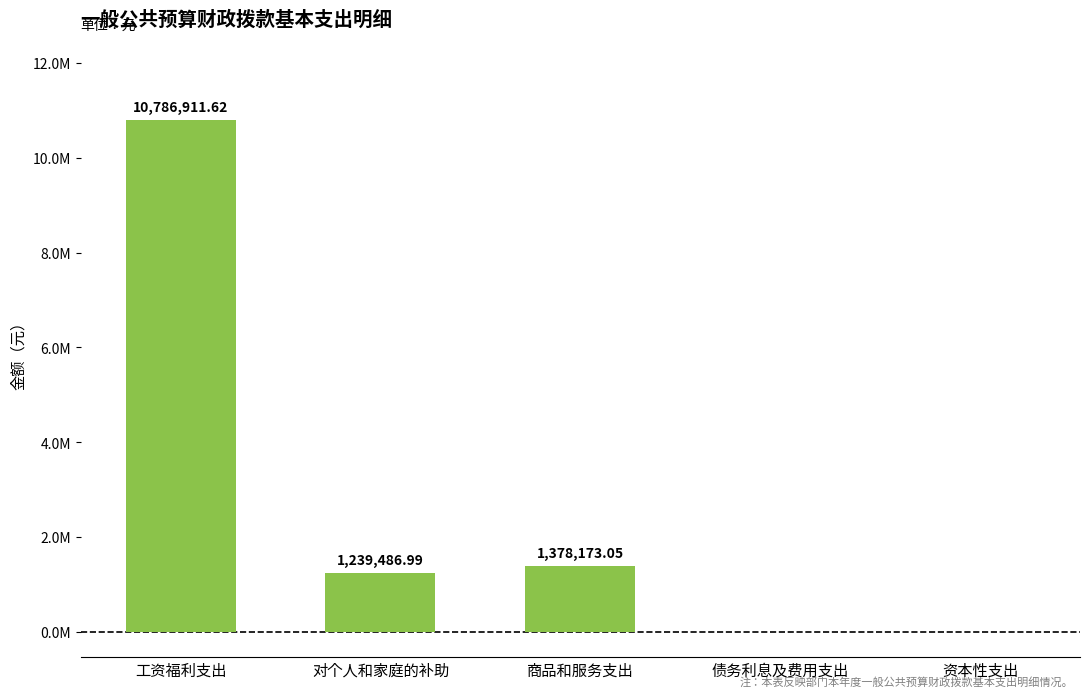

List the labels in order of value, smallest first.

债务利息及费用支出, 资本性支出, 对个人和家庭的补助, 商品和服务支出, 工资福利支出